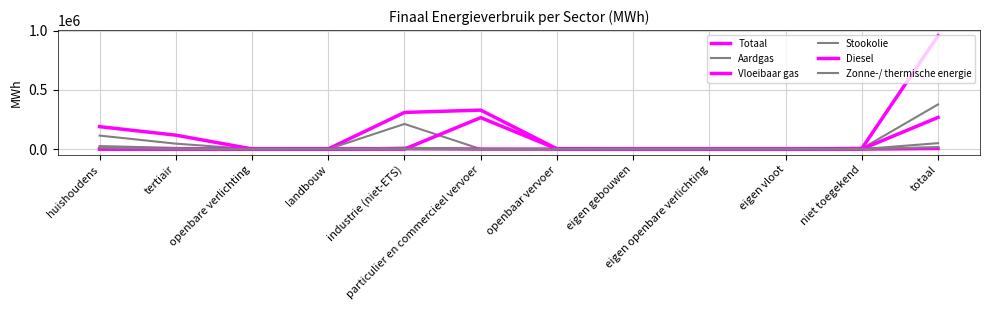

How many lines are shown in the chart?

6